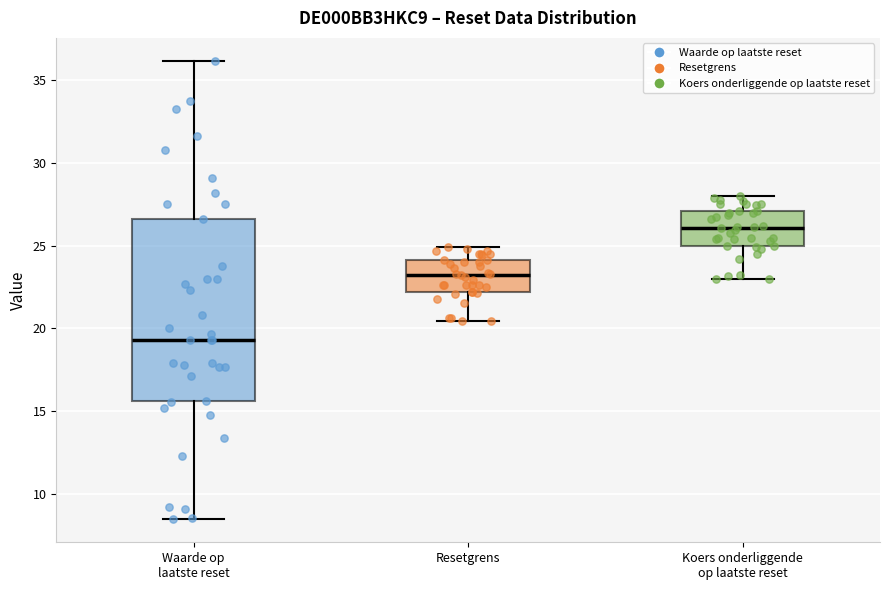

Where does the median line of the box for Koers onderliggende op laatste reset sit on the y-axis? The values are not printed on the chart, so give them approximately, as read against the axis.

26.0